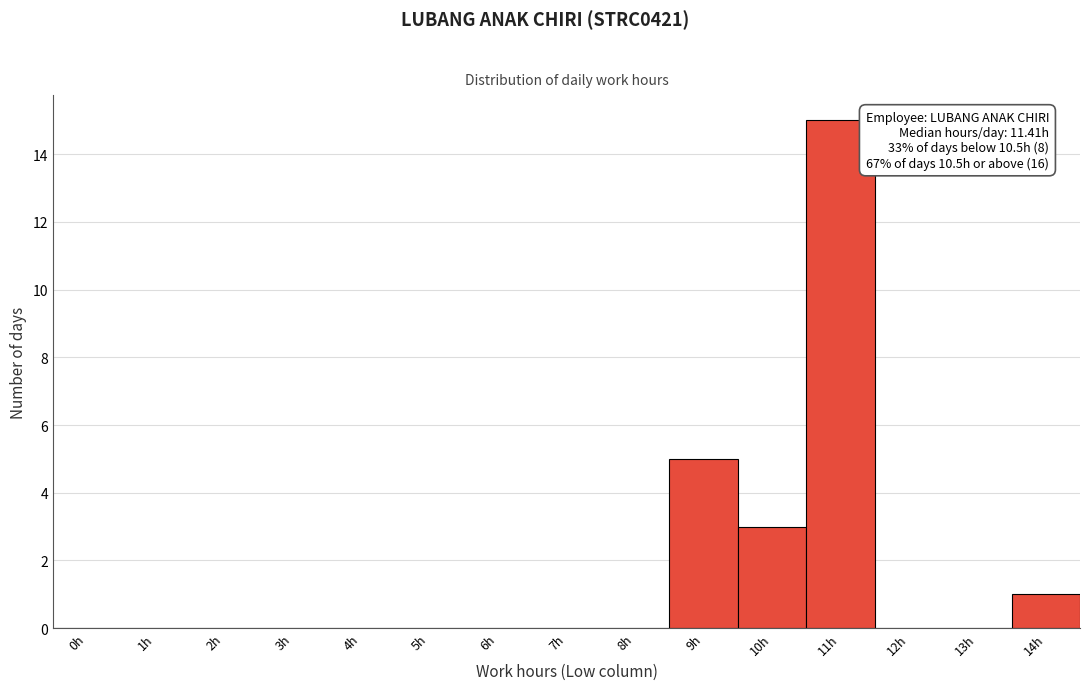

Reading right to left, what are all the values shown in this chart?

14h=1	13h=0	12h=0	11h=15	10h=3	9h=5	8h=0	7h=0	6h=0	5h=0	4h=0	3h=0	2h=0	1h=0	0h=0